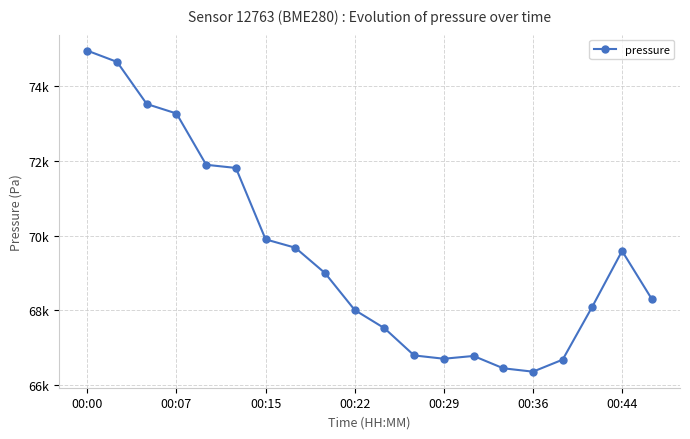

Does the chart have visible grid lines?

Yes